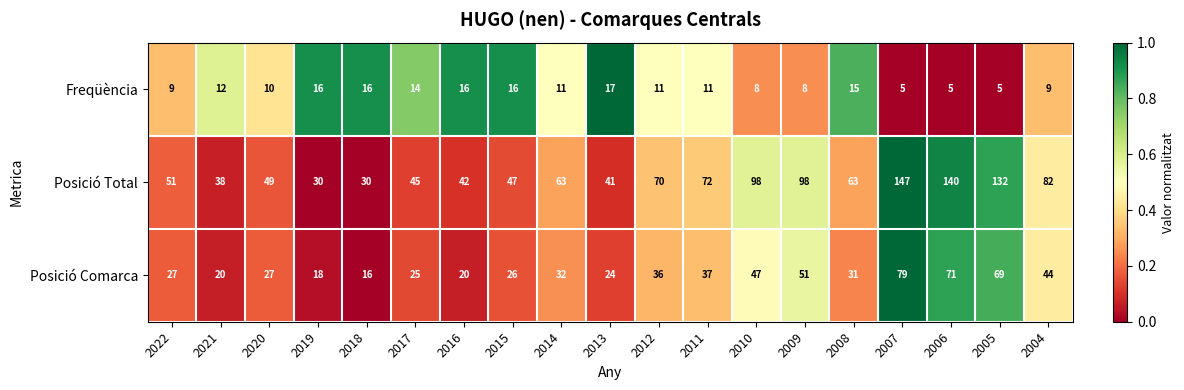

At which category is the sum across all series the highest?

2007